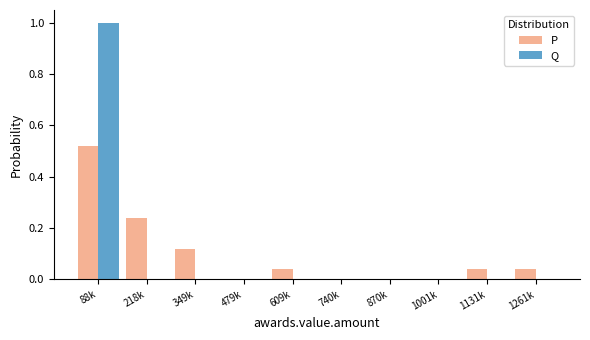

What is the sum of all Q values?

1.0